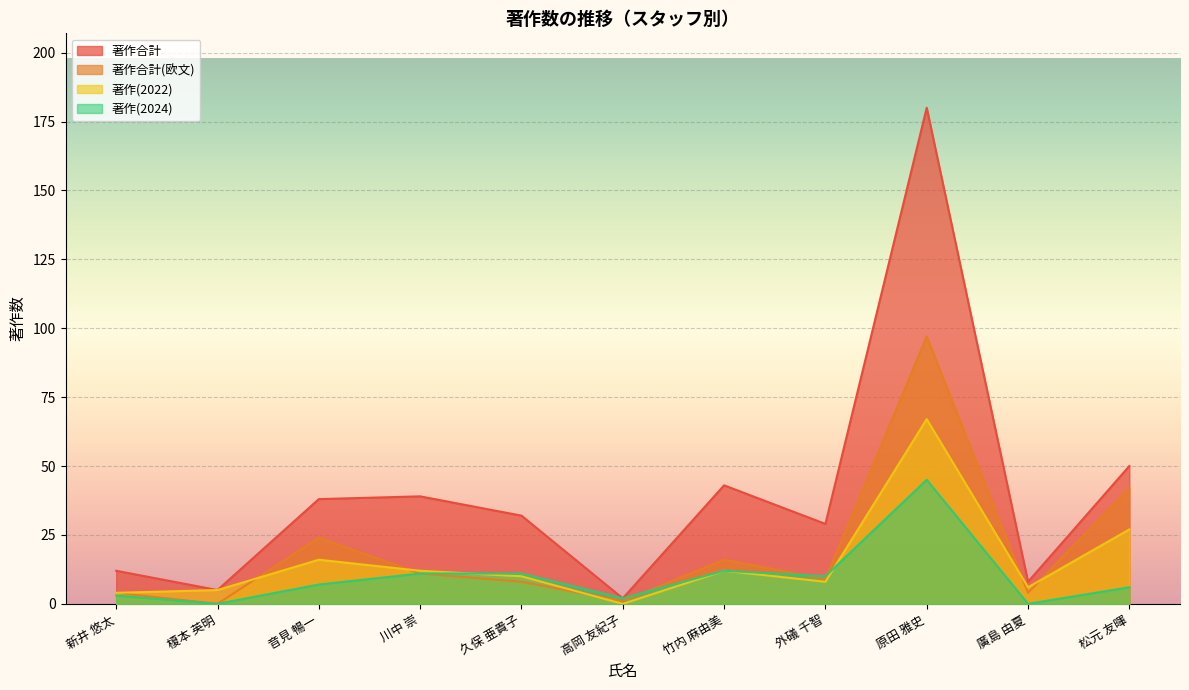

Reading right to left, list all the values displayed in this chart.

著作合計: 50	8	180	29	43	2	32	39	38	5	12
著作合計(欧文): 42	4	97	9	16	1	8	11	24	0	4
著作(2022): 27	6	67	8	12	0	10	12	16	5	4
著作(2024): 6	0	45	10	12	2	11	11	7	0	3